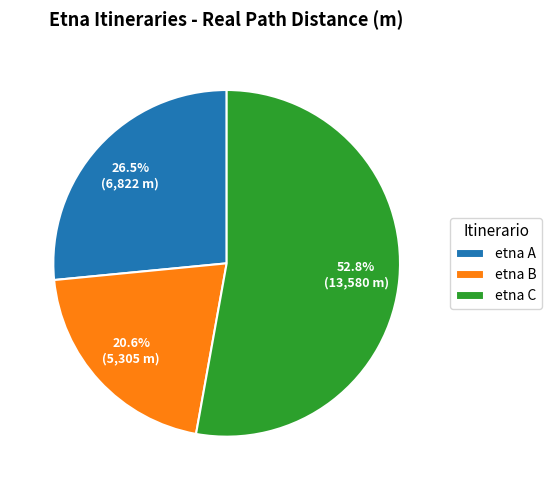

What percentage do etna C and etna A together represent?

79.4%